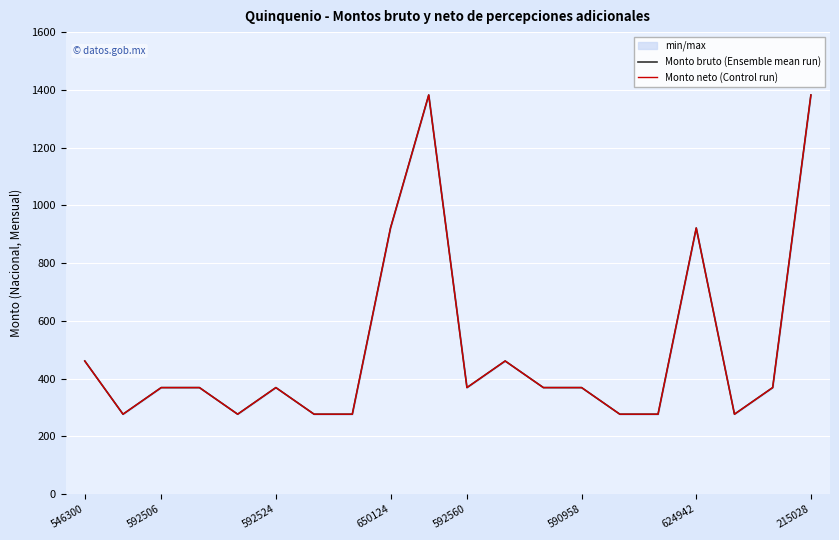

What is the highest value of the Monto neto (Control run) series?

1382.2